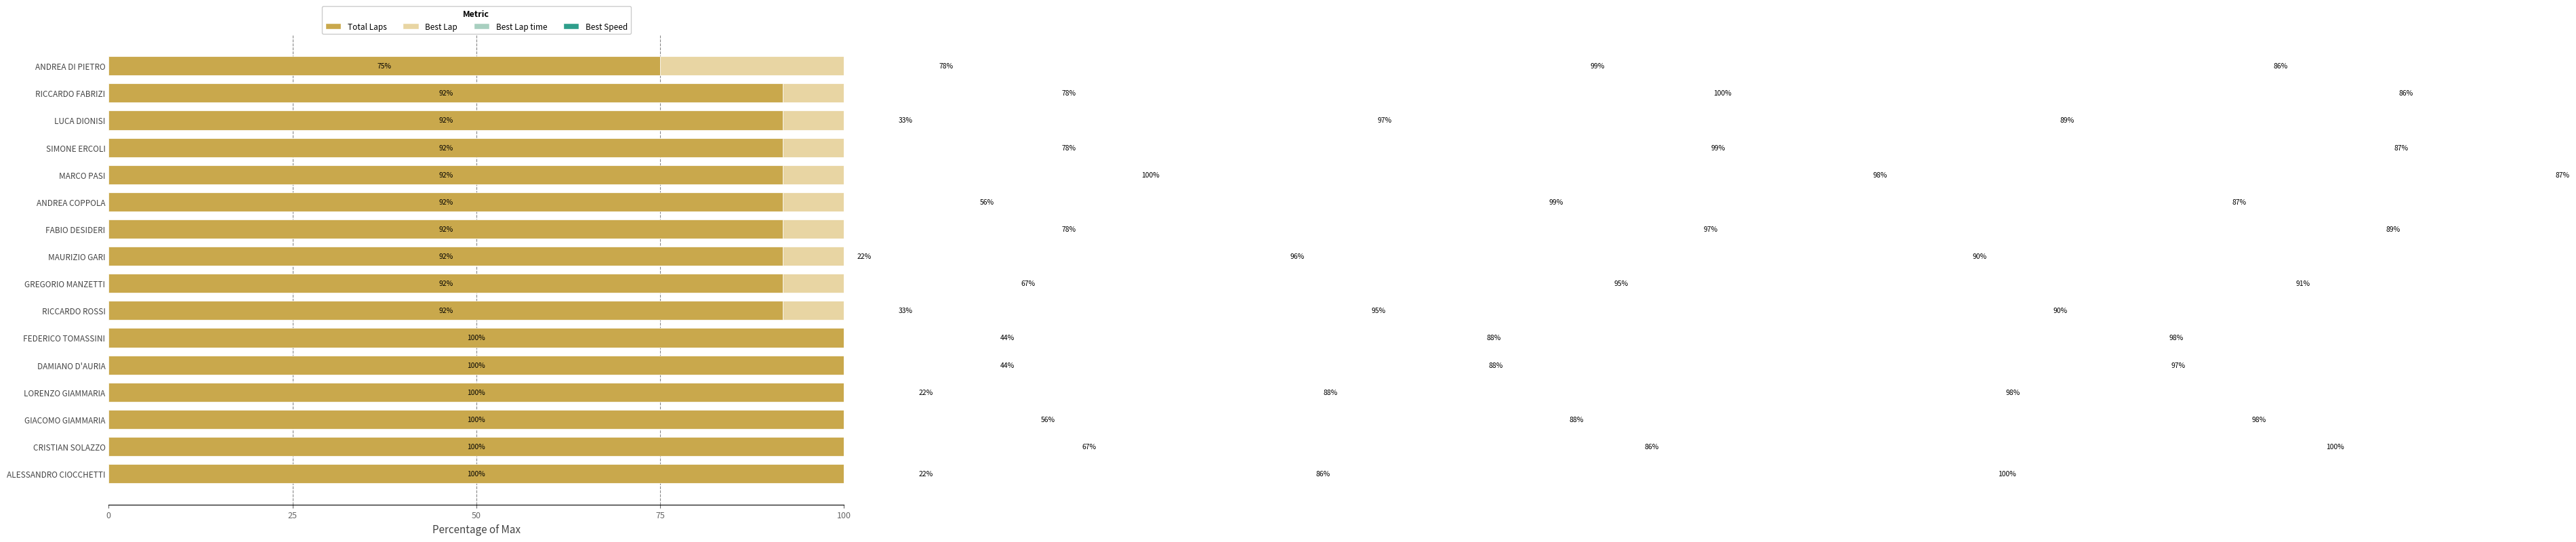

Which series has the largest total across all categories?

Total Laps